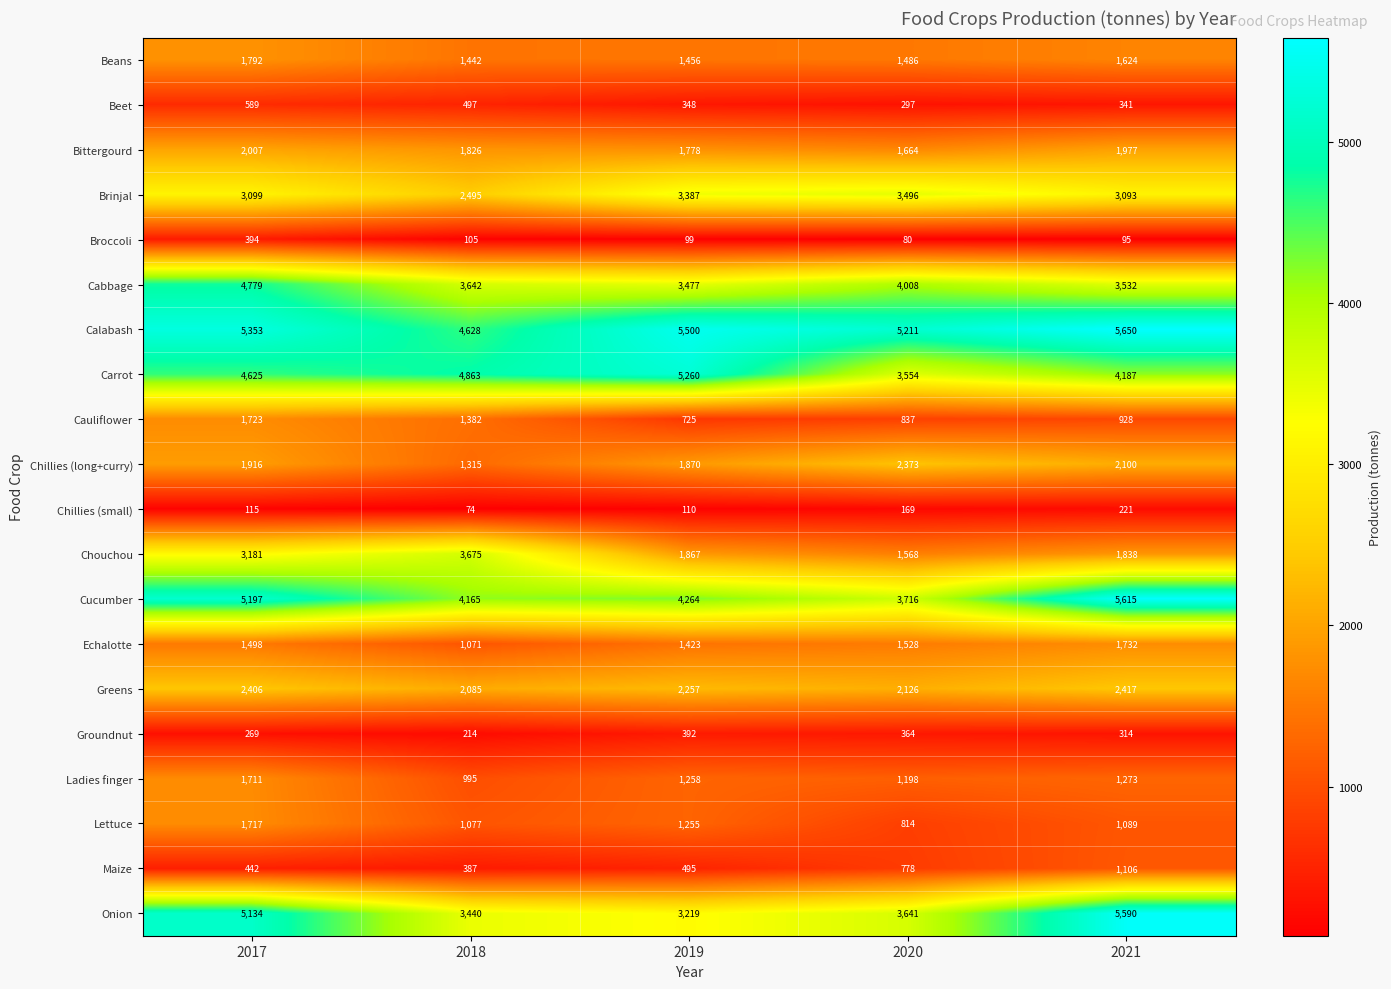

What is the difference between the maximum and minimum values in the Cabbage series?

1302